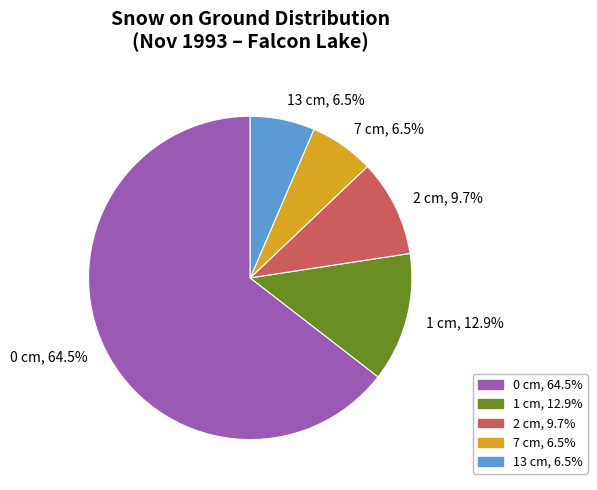

What is the ratio of the value at 7 cm, 6.5% to the value at 1 cm, 12.9%?

0.5